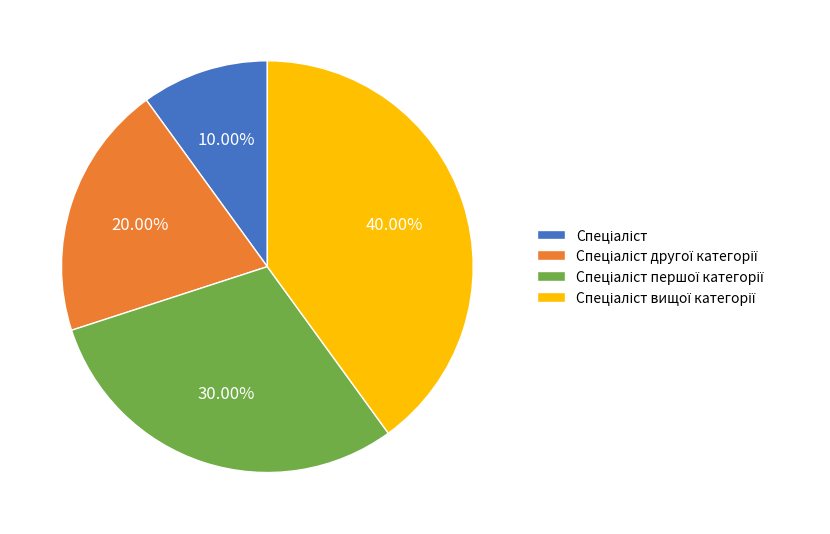

Is there a majority slice in this chart?

No